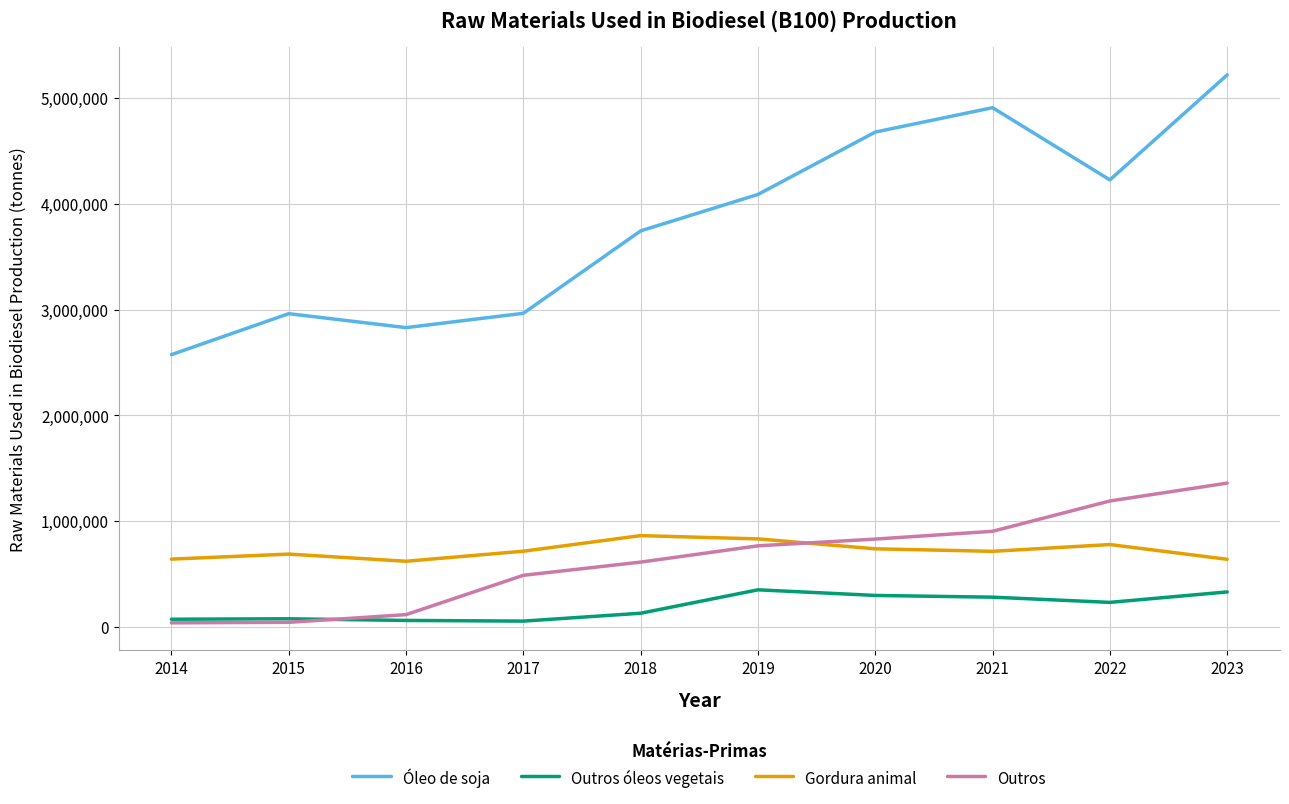

List the series in order of their peak value, lowest first.

Outros óleos vegetais, Gordura animal, Outros, Óleo de soja